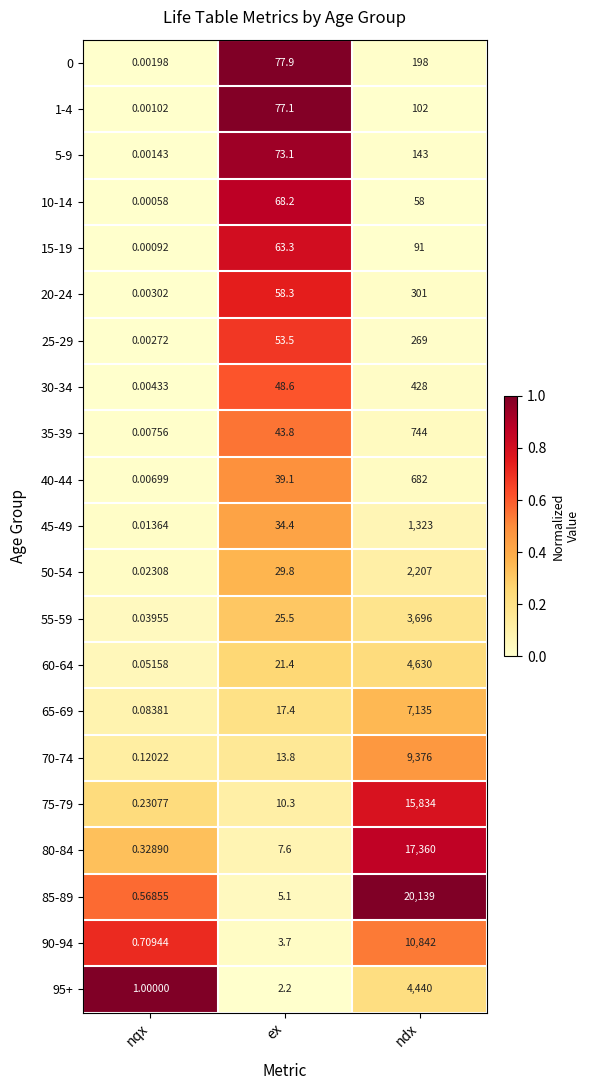

At how many categories does at least one series exceed 0?

3